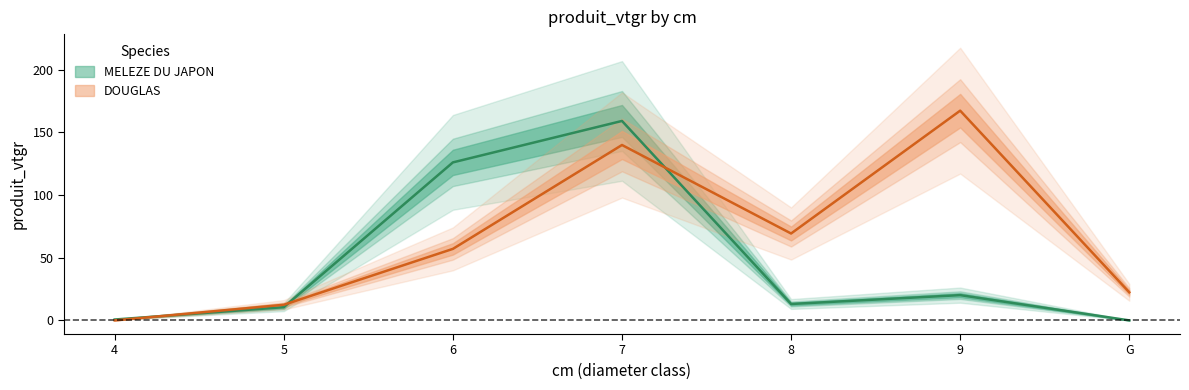

Where does the MELEZE DU JAPON series first go above 13?

6